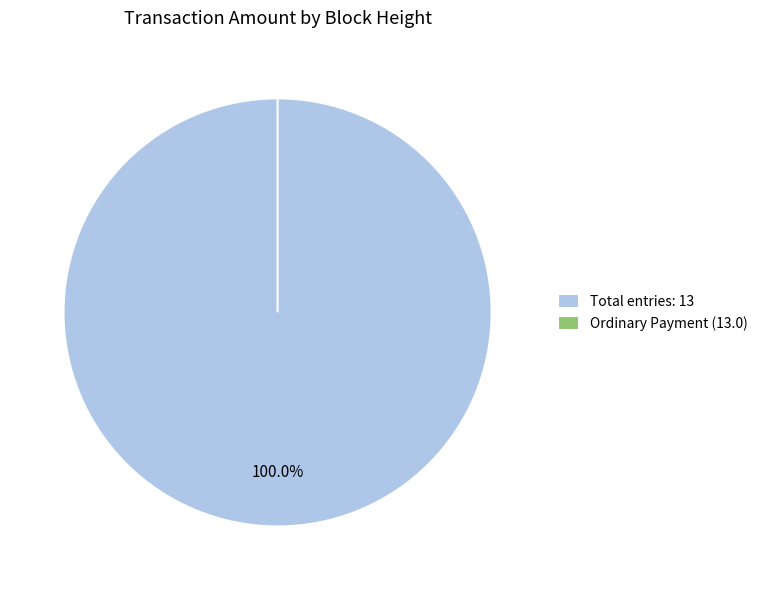

Rank the categories by value from highest to lowest.

386688, 375171, 380983, 380805